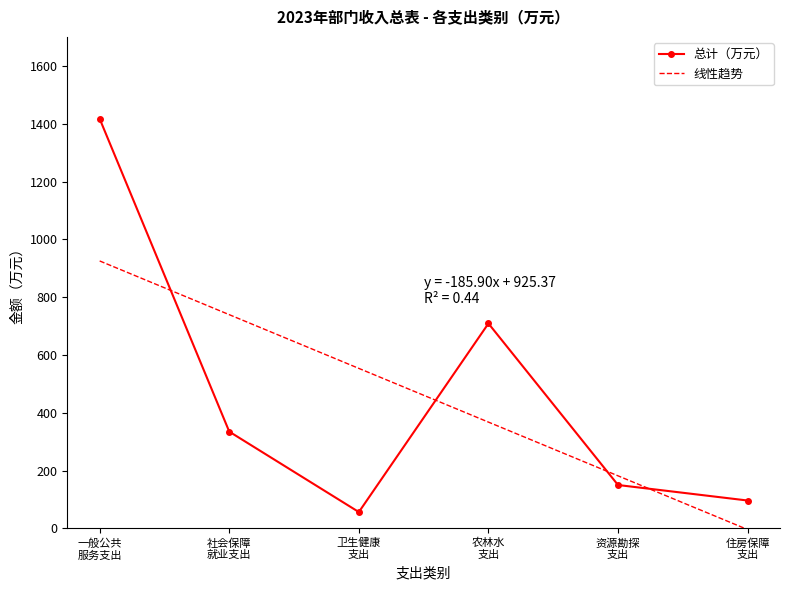

True or false: 总计（万元） has more than 1 interior local peaks.

False